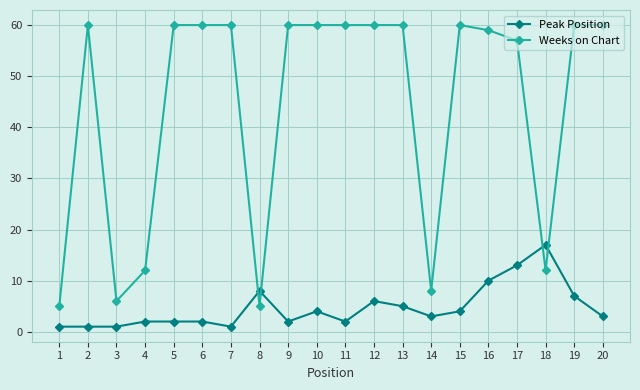

Read the Weeks on Chart value at 5, to the nearest 10.

60